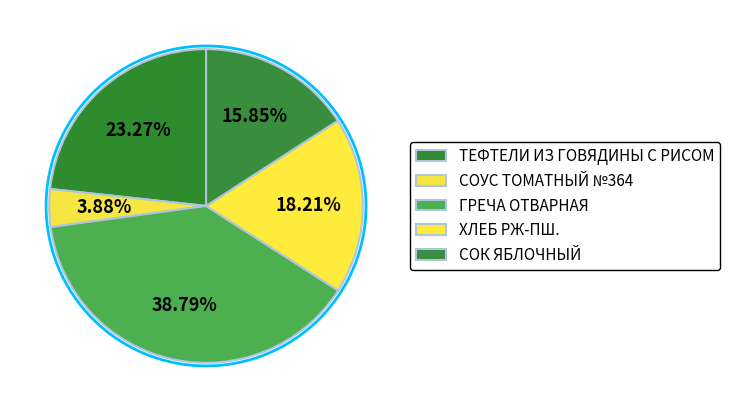

Count the number of slices in the pie.

5